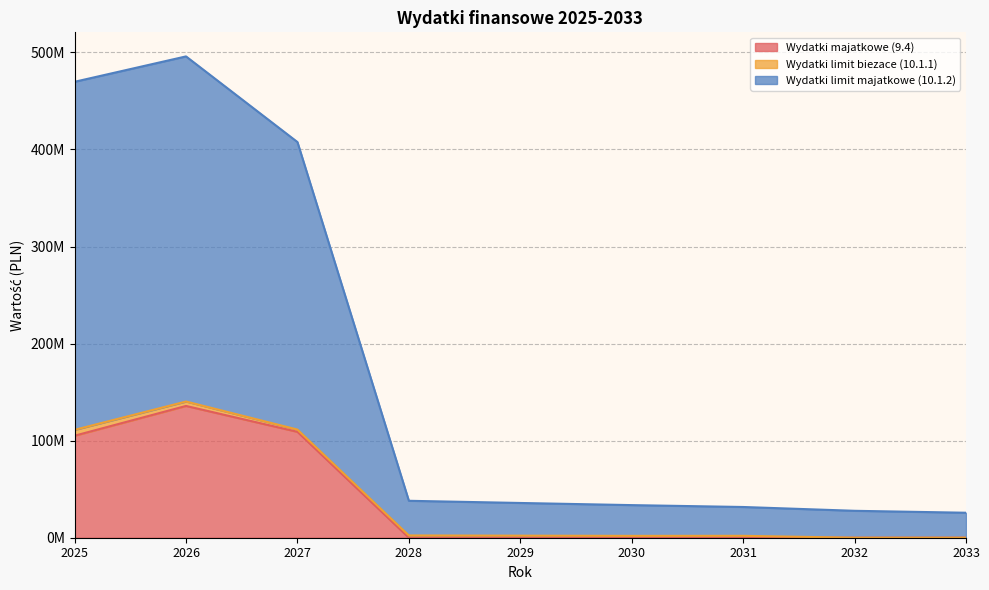

What is the difference between the Wydatki limit majatkowe (10.1.2) values at 2026 and 2027?

88237383.6